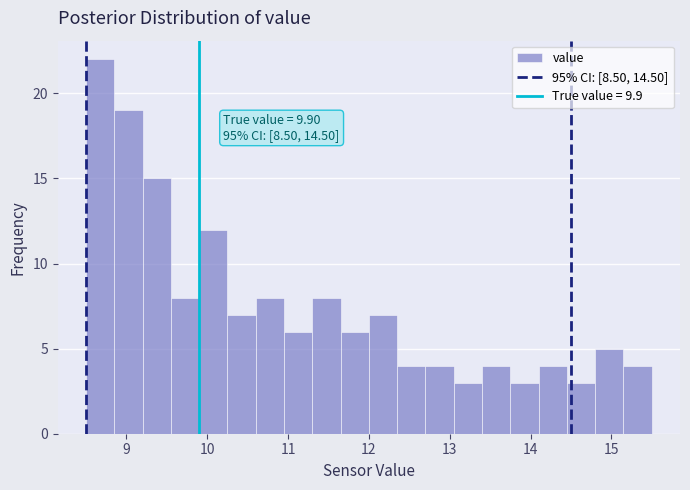

Read against the x-axis, roughly where is the centre of the tallest bar?

8.7